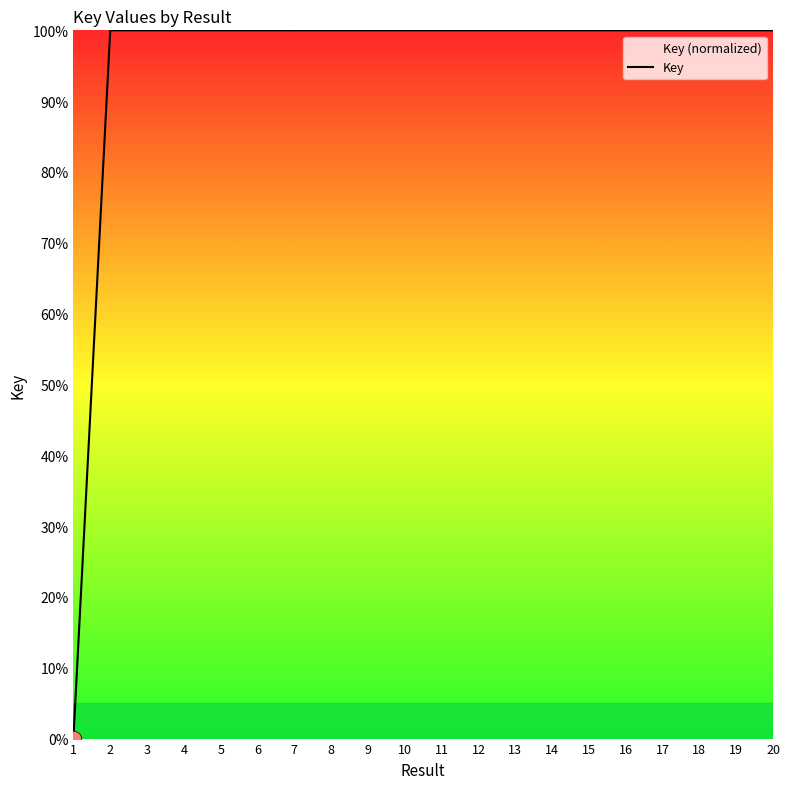

Count the number of data series in this chart.

1